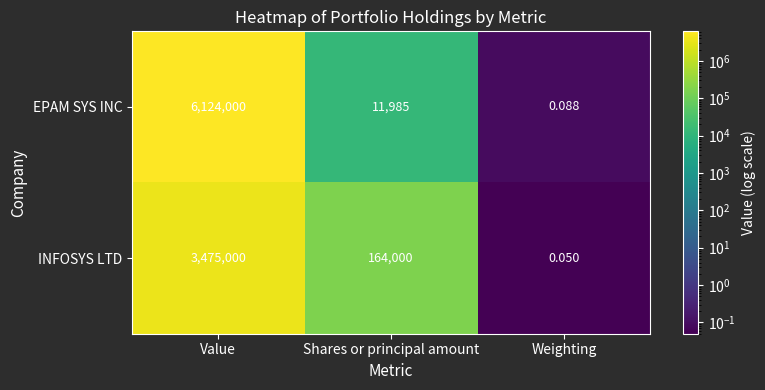

Rank the series by their maximum value, from highest to lowest.

EPAM SYS INC, INFOSYS LTD